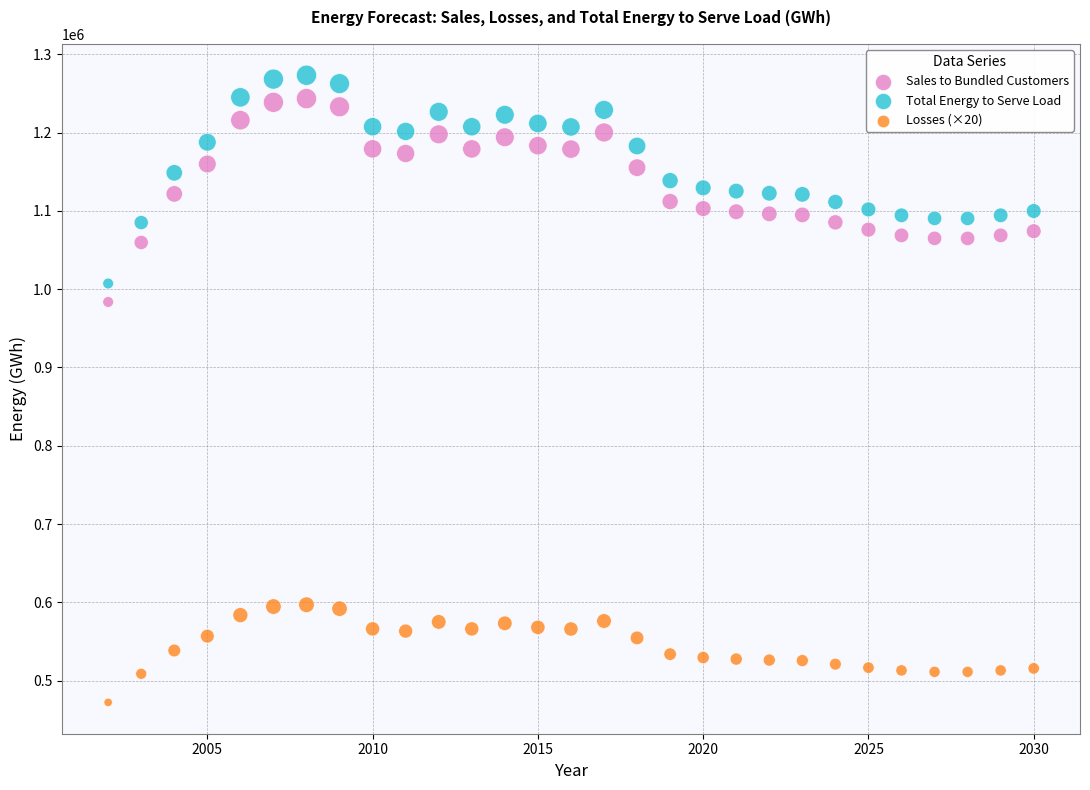

Which series has the largest Y range (max minus min)?

Total Energy to Serve Load